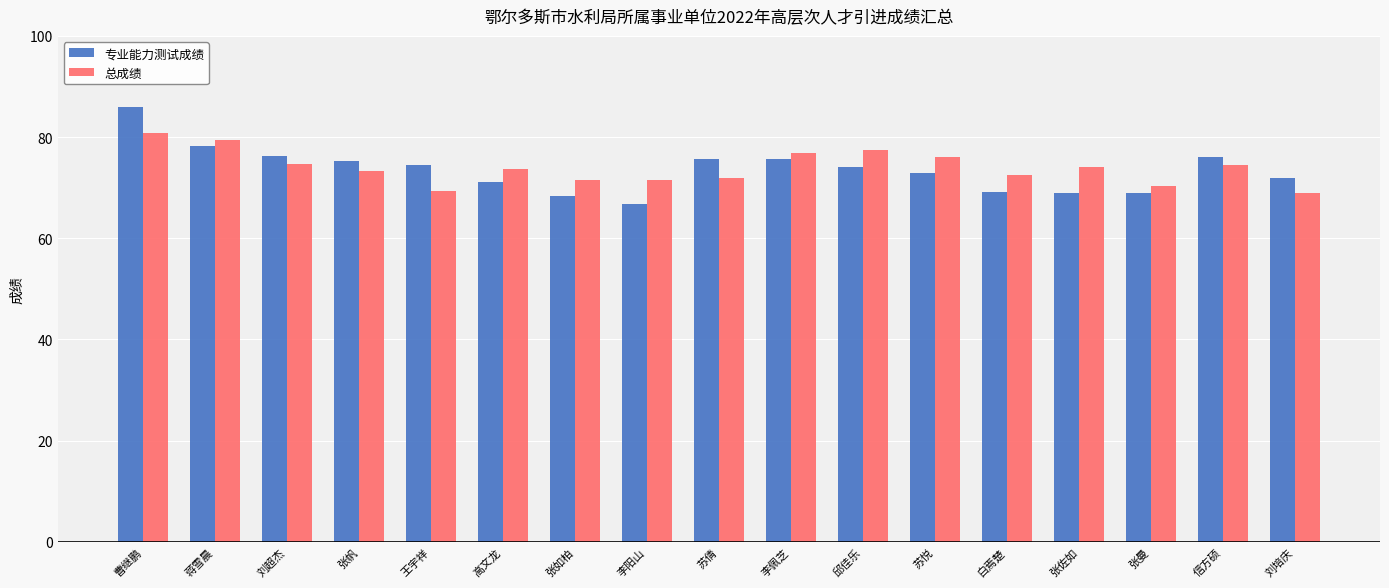

Read the 总成绩 value at 蒋雪晨.

79.4